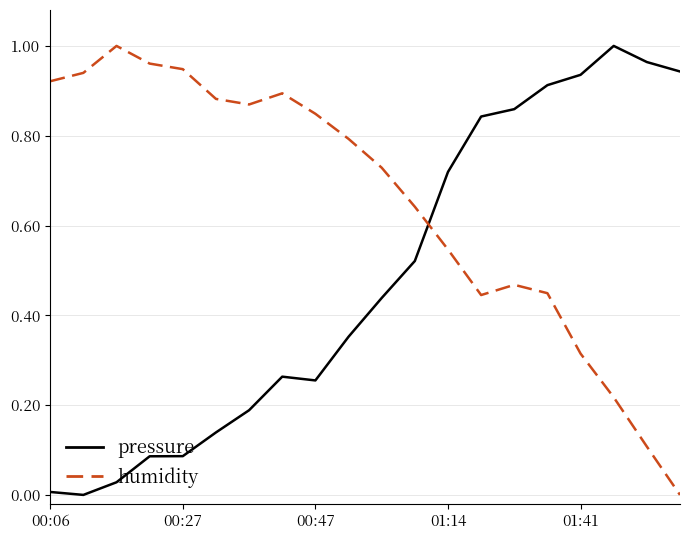

Is this an area chart (filled region under the line)?

No